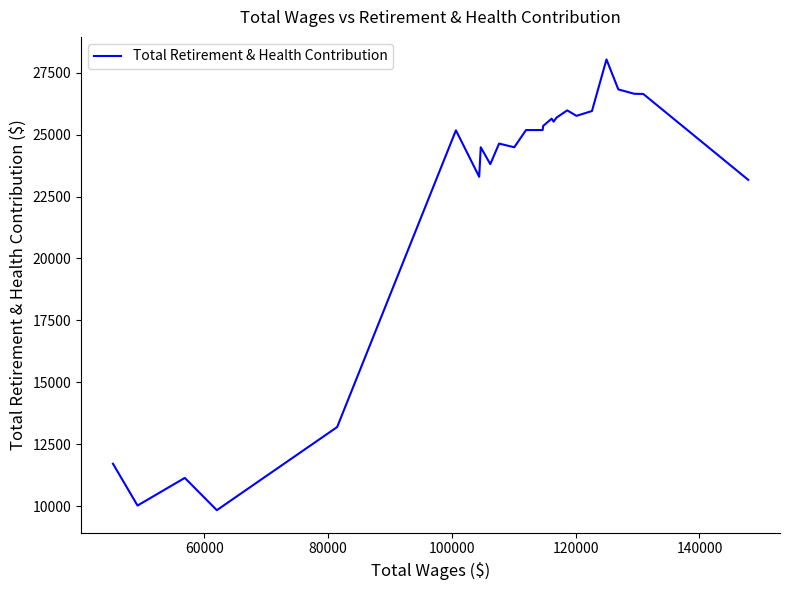

What is the smallest value displayed?

9845